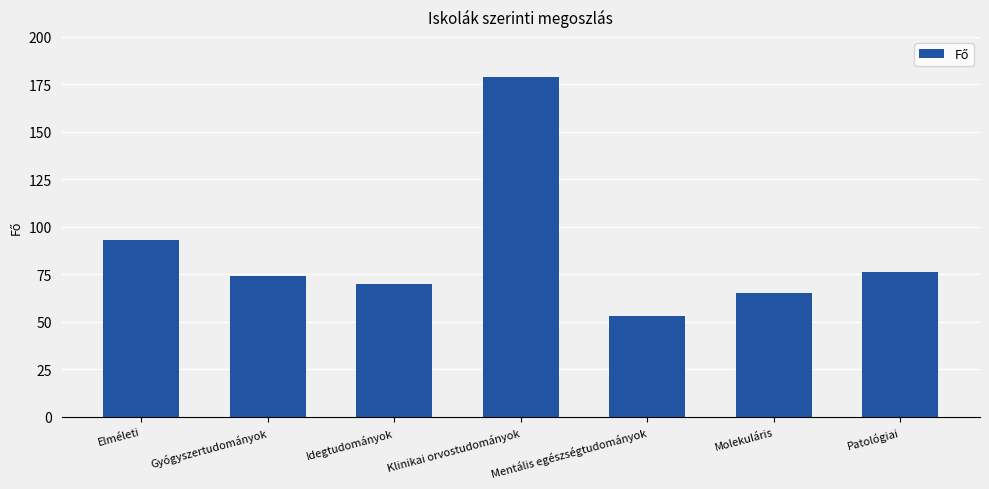

How many series are shown in this chart?

1